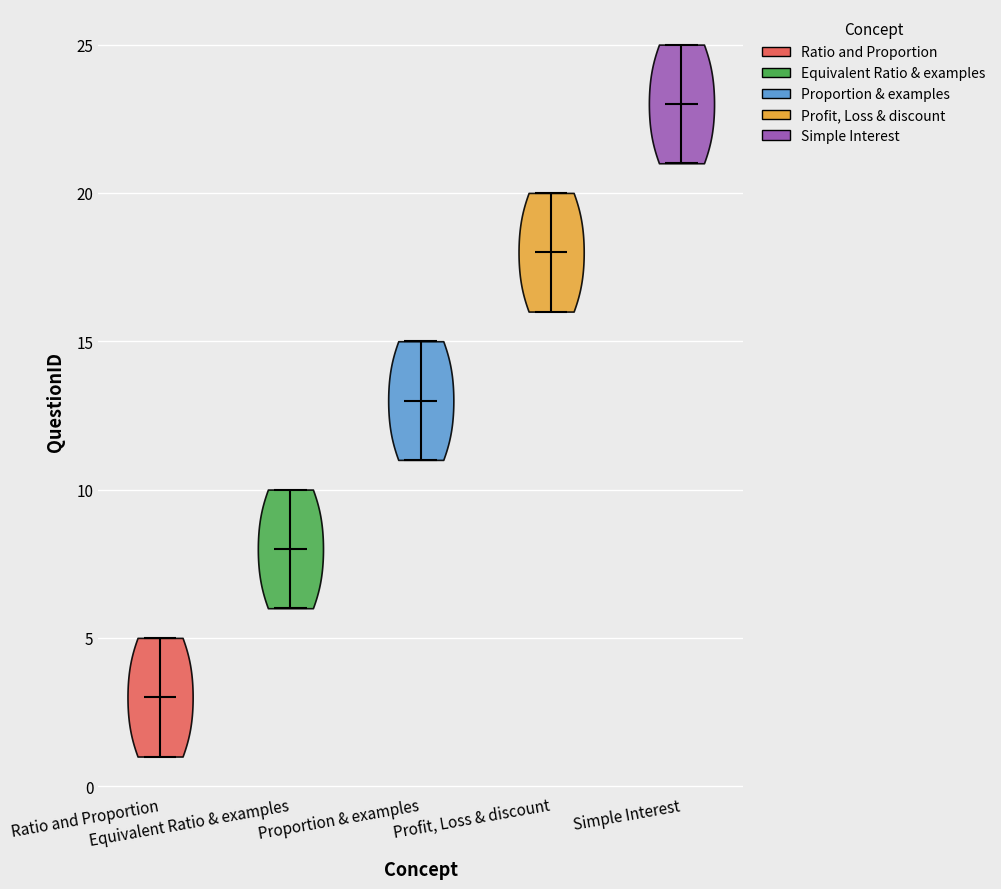

Reading left to right, read every violin against the y-axis: where its median line is, and the lowest and highest points it reaches. The values are not printed on the chart, so give them approximately, as read against the axis.

Ratio and Proportion: median line 3, lowest point 1, highest point 5
Equivalent Ratio & examples: median line 8, lowest point 6, highest point 10
Proportion & examples: median line 13, lowest point 11, highest point 15
Profit, Loss & discount: median line 18, lowest point 16, highest point 20
Simple Interest: median line 23, lowest point 21, highest point 25